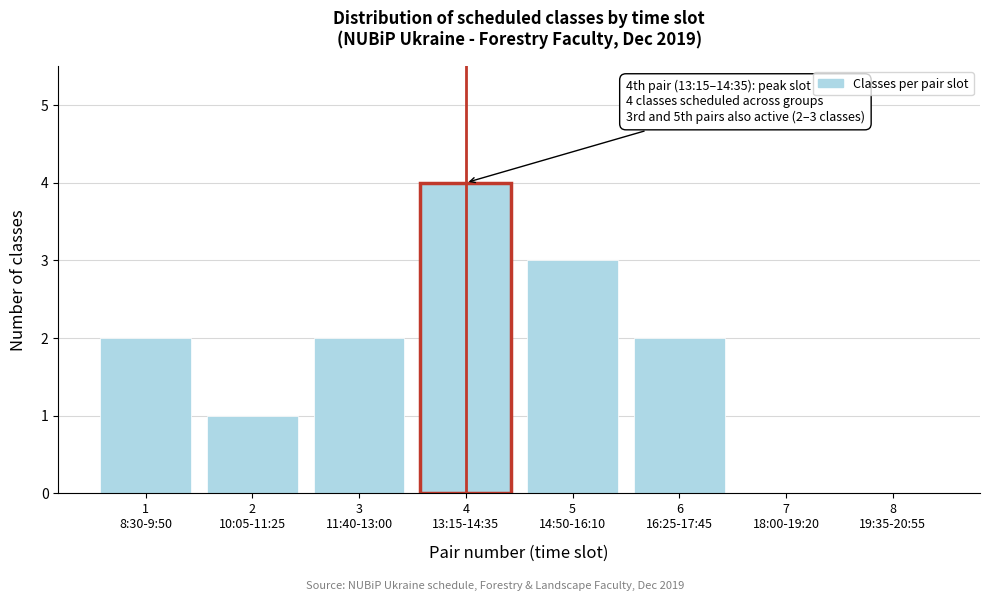

What is the greatest value displayed?

4